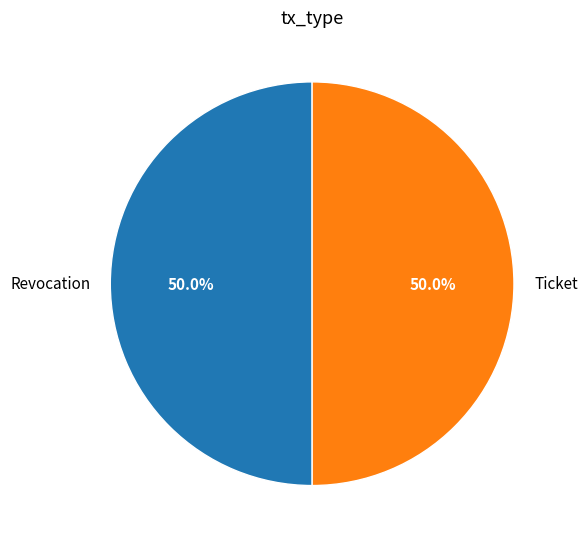

How much of the chart is everything except Revocation?

50.0%